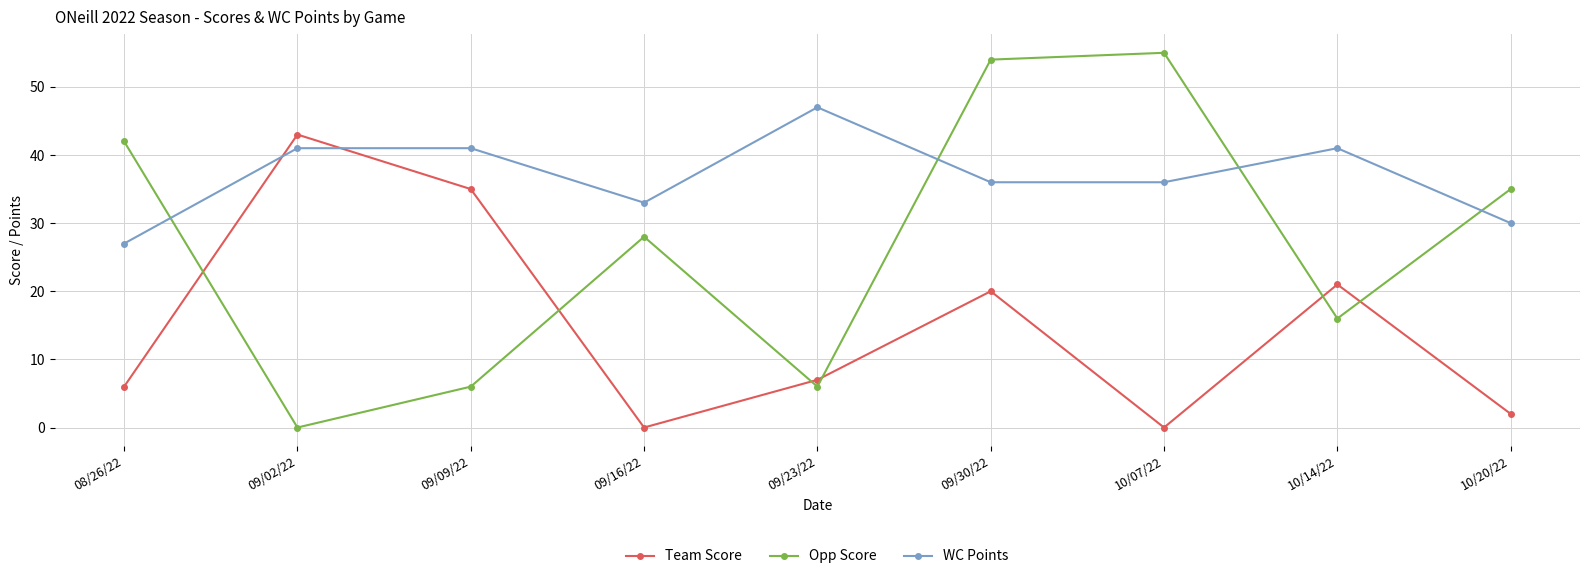

At 10/07/22, list the series in order from smallest to largest.

Team Score, WC Points, Opp Score